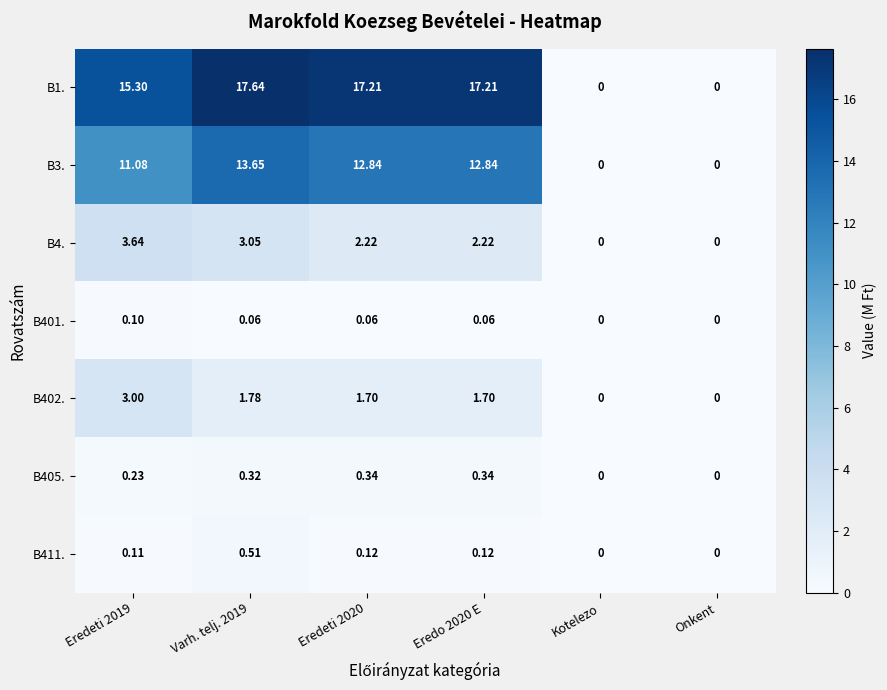

Is the value of B3. at Eredo 2020 E greater than the value of B401. at Eredeti 2019?

Yes